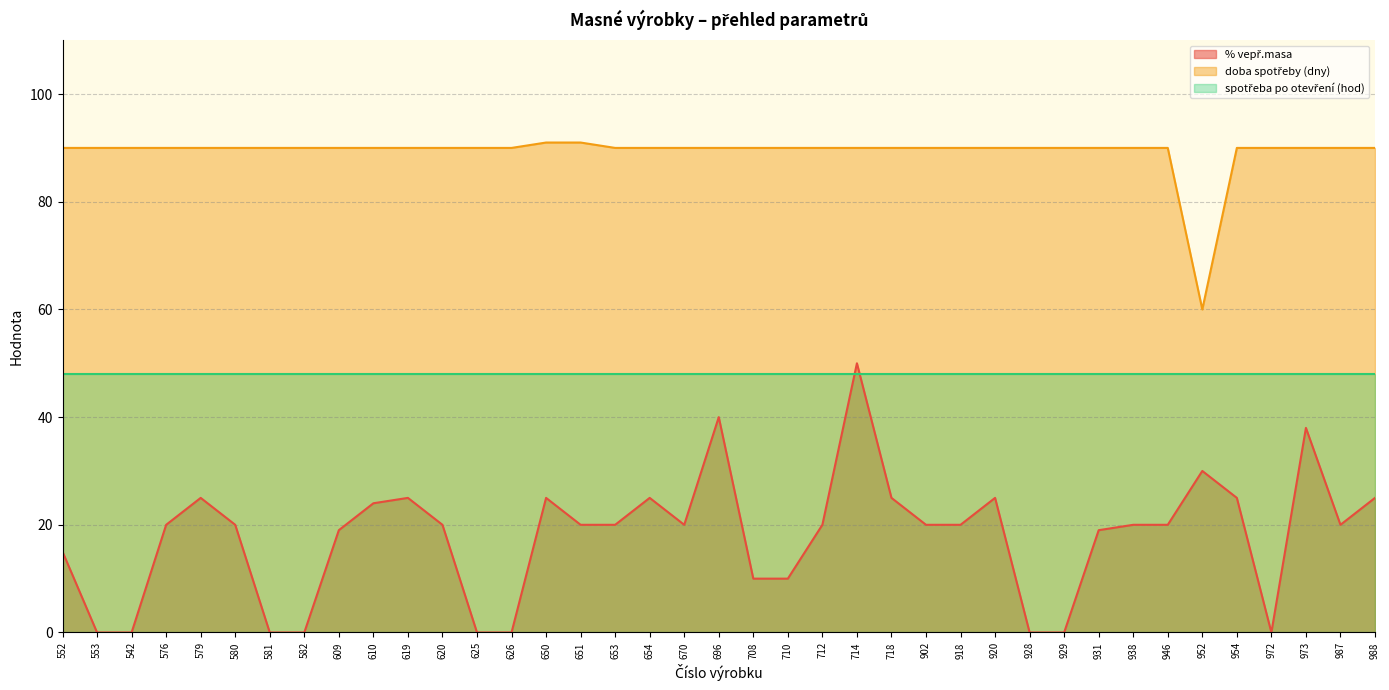

Which series has the largest range (max minus min)?

% vepř.masa